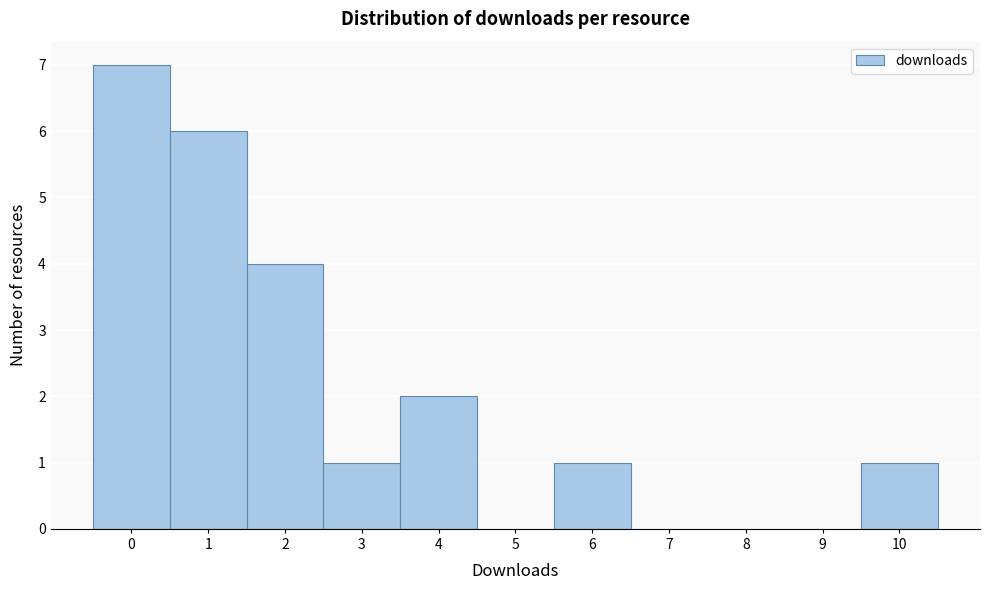

Over which range of the x-axis is the bar tallest?

-0.5 to 0.5